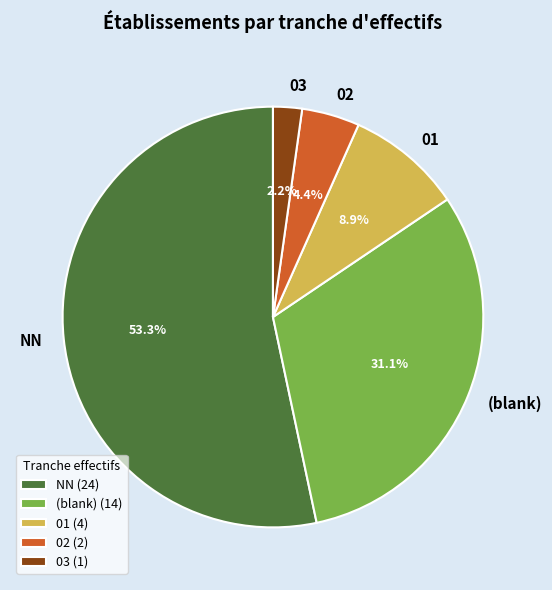

Does NN represent more than half of the total?

Yes